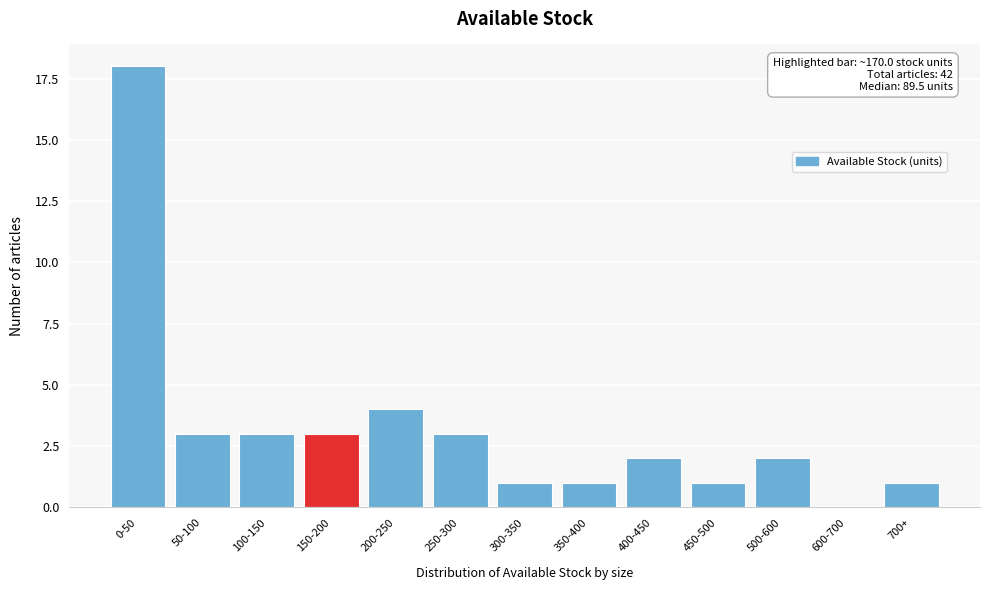

Reading right to left, transcribe all the data shown in this chart.

700+=1	600-700=0	500-600=2	450-500=1	400-450=2	350-400=1	300-350=1	250-300=3	200-250=4	150-200=3	100-150=3	50-100=3	0-50=18